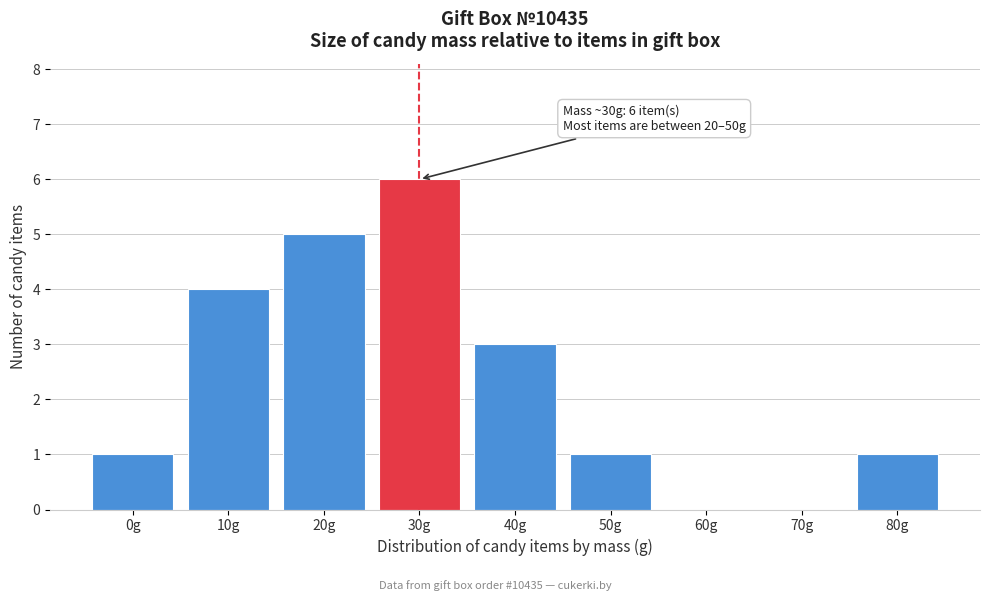

Which has a higher value, 40g or 70g?

40g